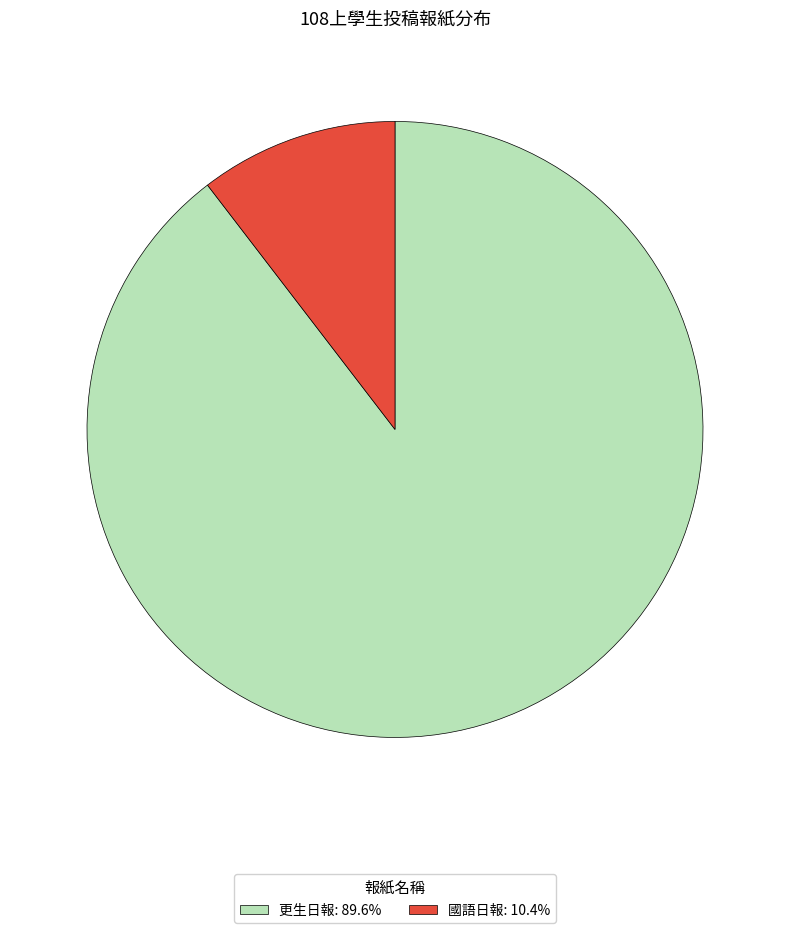

What is the largest slice in the pie chart?

更生日報